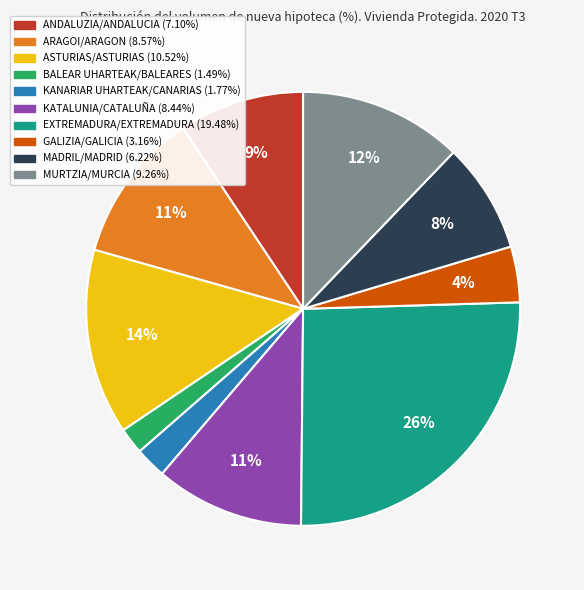

Which has a higher value, MURTZIA/MURCIA or MADRIL/MADRID?

MURTZIA/MURCIA